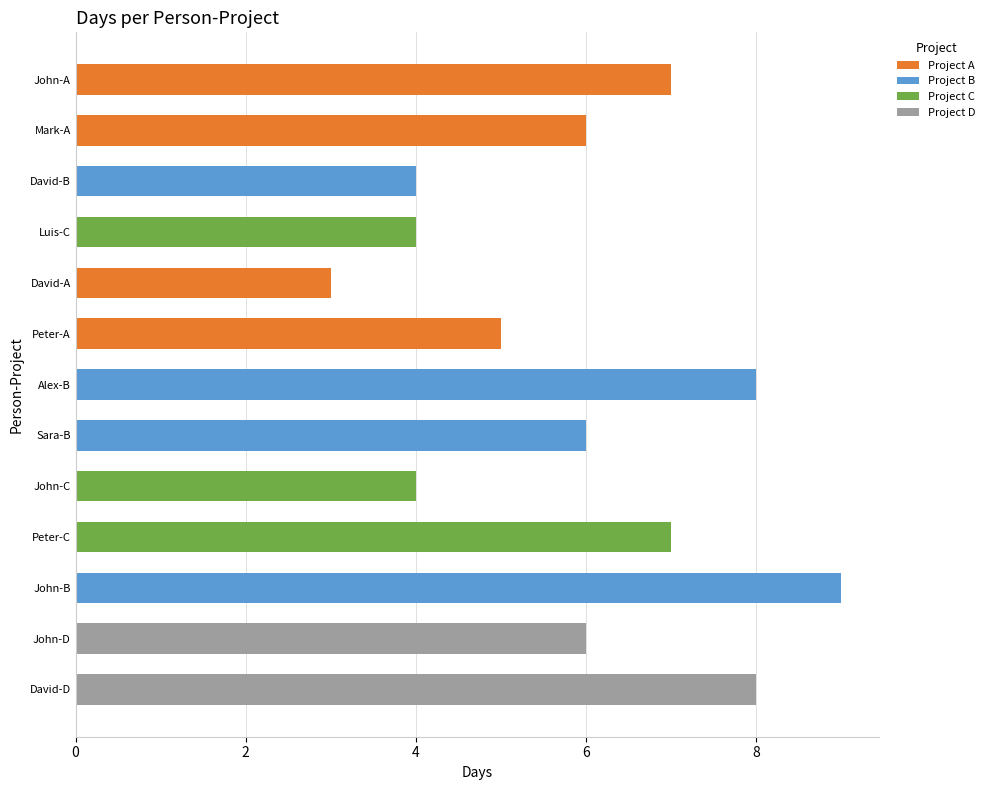

Which has a higher value, Mark-A or Alex-B?

Alex-B